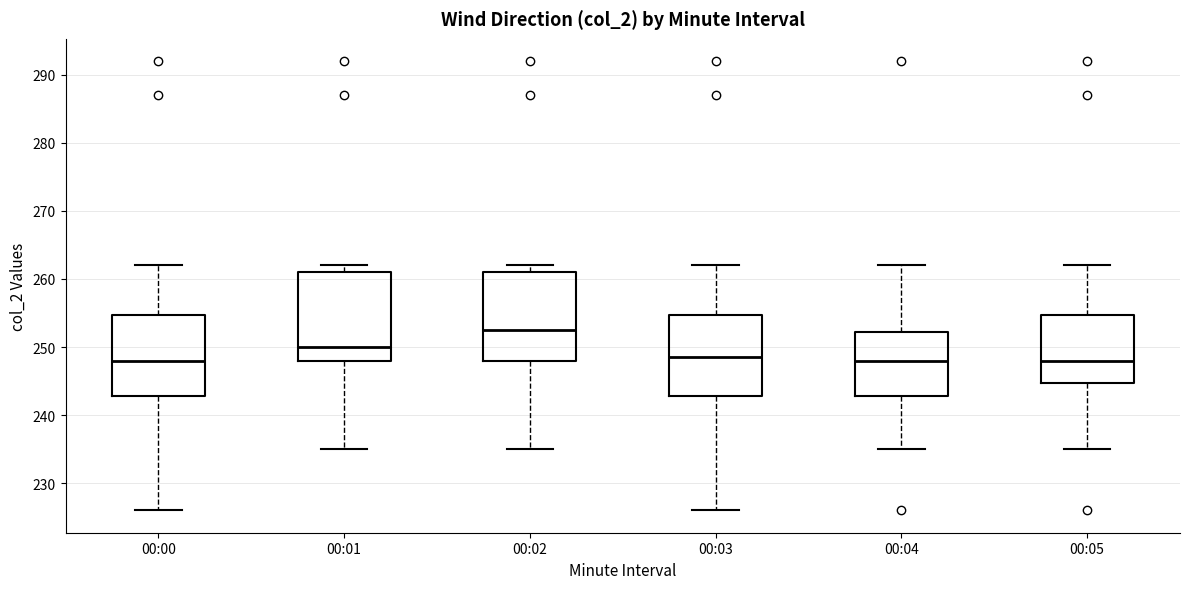

Reading left to right, transcribe this box plot: for each box, give where its median line is, the range the box spans, and where its two whiskers end, as read against the y-axis. The values are not printed on the chart, so give them approximately, as read against the axis.

00:00: median 248, box 243 to 255, whiskers 226 to 262
00:01: median 250, box 248 to 261, whiskers 235 to 262
00:02: median 253, box 248 to 261, whiskers 235 to 262
00:03: median 249, box 243 to 255, whiskers 226 to 262
00:04: median 248, box 243 to 252, whiskers 235 to 262
00:05: median 248, box 245 to 255, whiskers 235 to 262